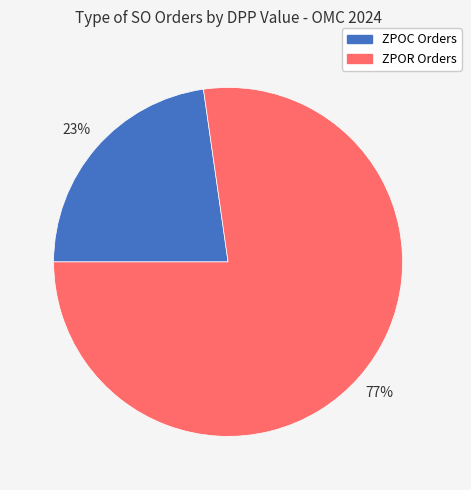

Do ZPOC Orders and ZPOR Orders together represent more than half of the pie?

Yes